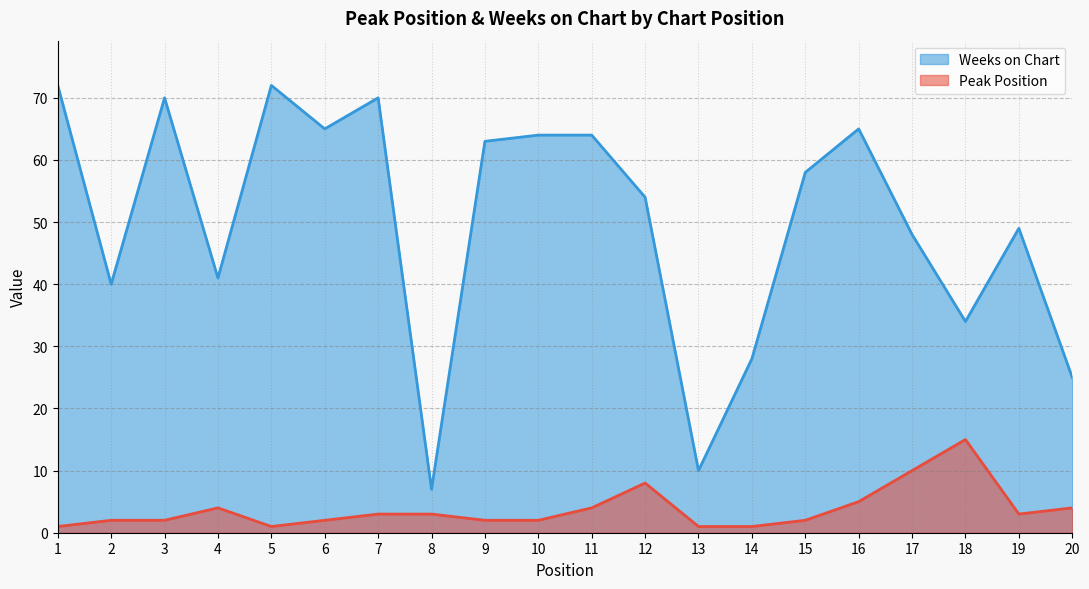

What is the difference between the maximum and minimum values in the Weeks on Chart series?

65